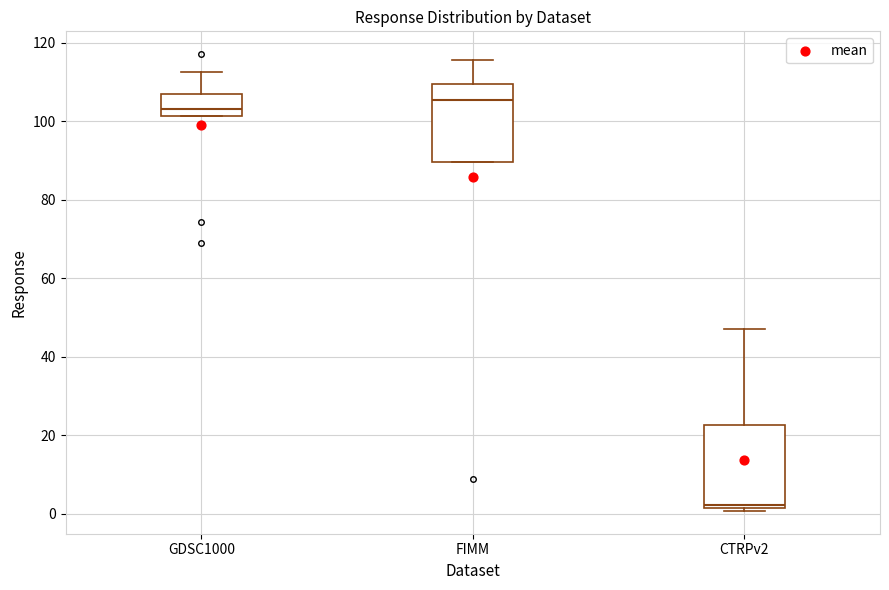

Reading left to right, transcribe this box plot: for each box, give where its median line is, the range the box spans, and where its two whiskers end, as read against the y-axis. The values are not printed on the chart, so give them approximately, as read against the axis.

GDSC1000: median 104, box 102 to 108, whiskers 102 to 112
FIMM: median 106, box 90 to 110, whiskers 90 to 116
CTRPv2: median 2 (just above the box's lower edge), box 2 to 22, whiskers 0 to 46